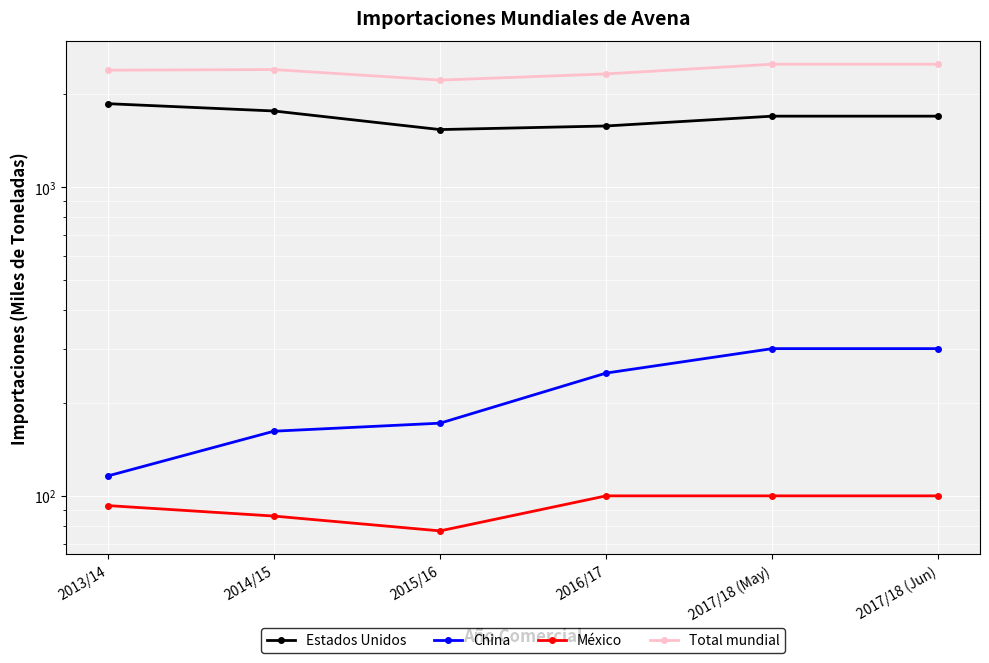

Which series changed the most between 2015/16 and 2017/18 (May)?

Total mundial